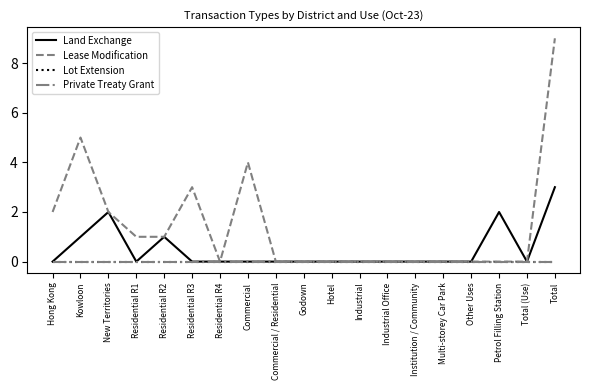

Which has a higher value, Hotel or Residential R3?

Hotel